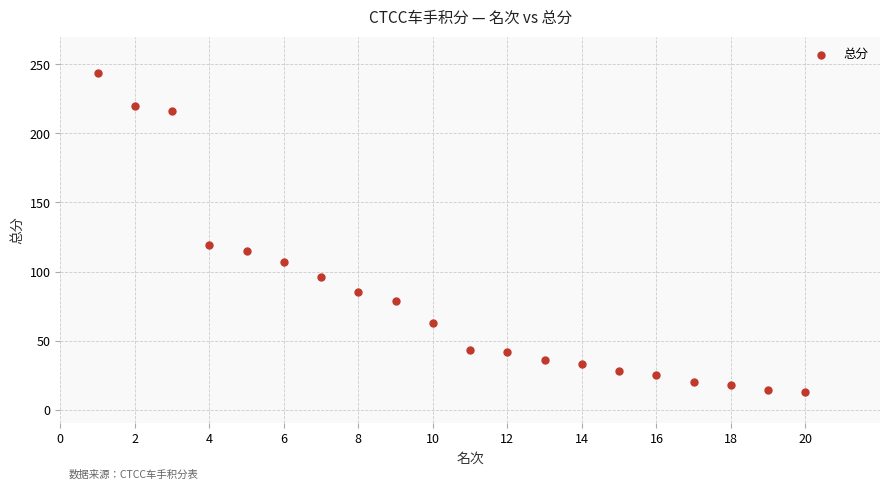

What Y value in the scatter plot is closest to 128?

119